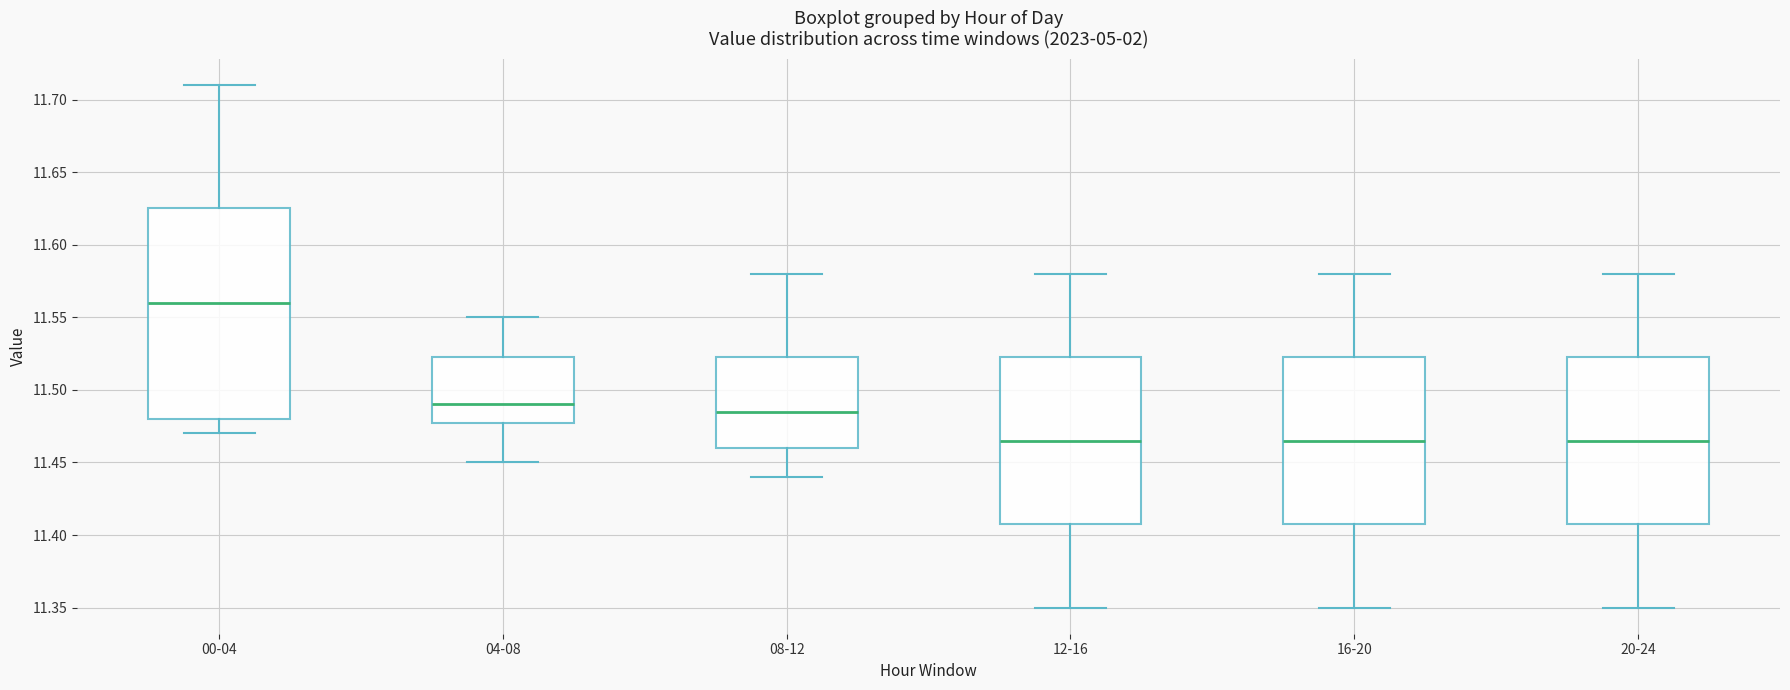

Reading left to right, read every box against the y-axis: the position of its median line, the range the box covers, and the ends of its whiskers. The values are not printed on the chart, so give them approximately, as read against the axis.

00-04: median 11.560, box 11.480 to 11.625, whiskers 11.470 to 11.710
04-08: median 11.490, box 11.480 to 11.525, whiskers 11.450 to 11.550
08-12: median 11.485, box 11.460 to 11.525, whiskers 11.440 to 11.580
12-16: median 11.465, box 11.410 to 11.525, whiskers 11.350 to 11.580
16-20: median 11.465, box 11.410 to 11.525, whiskers 11.350 to 11.580
20-24: median 11.465, box 11.410 to 11.525, whiskers 11.350 to 11.580